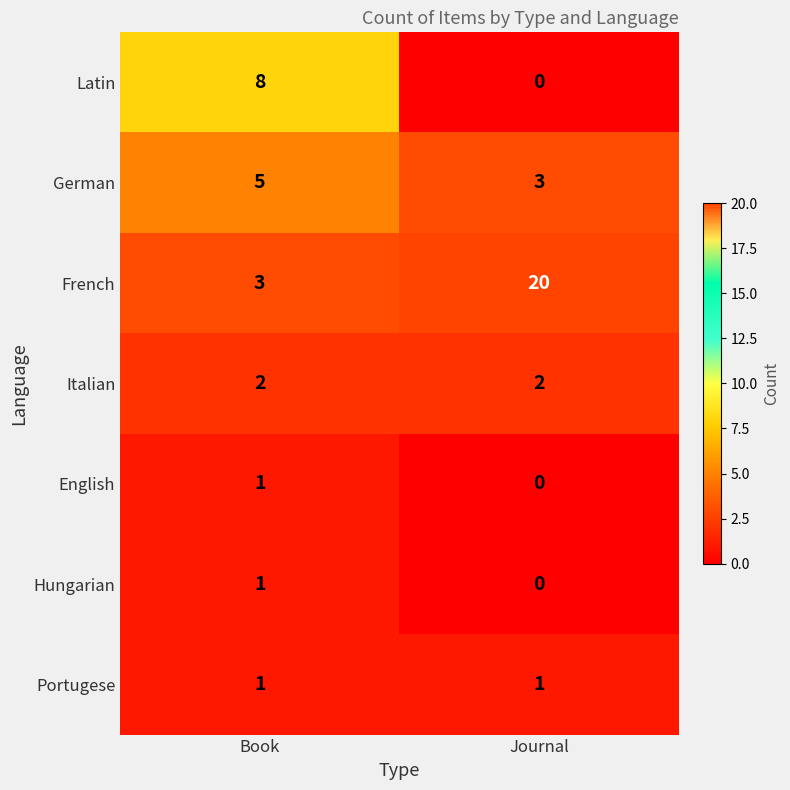

Which label corresponds to the largest value in the chart?

Journal